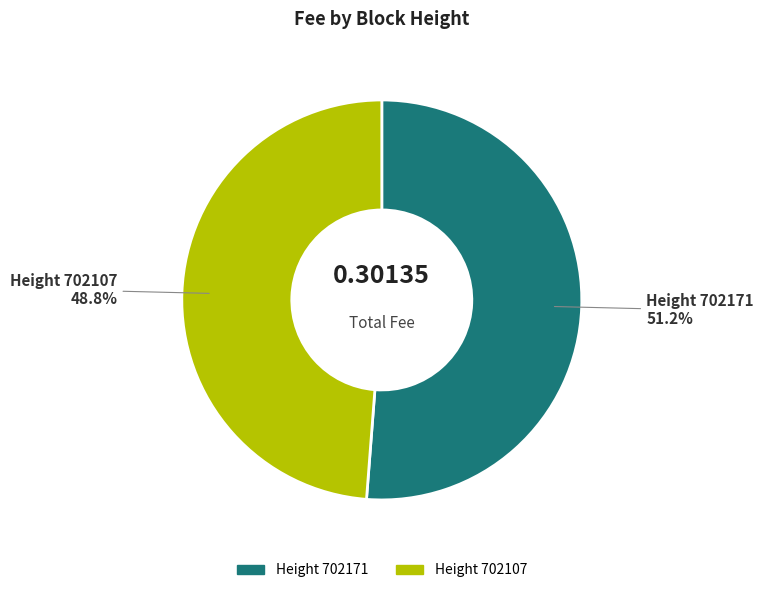

Count the number of slices in the pie.

2